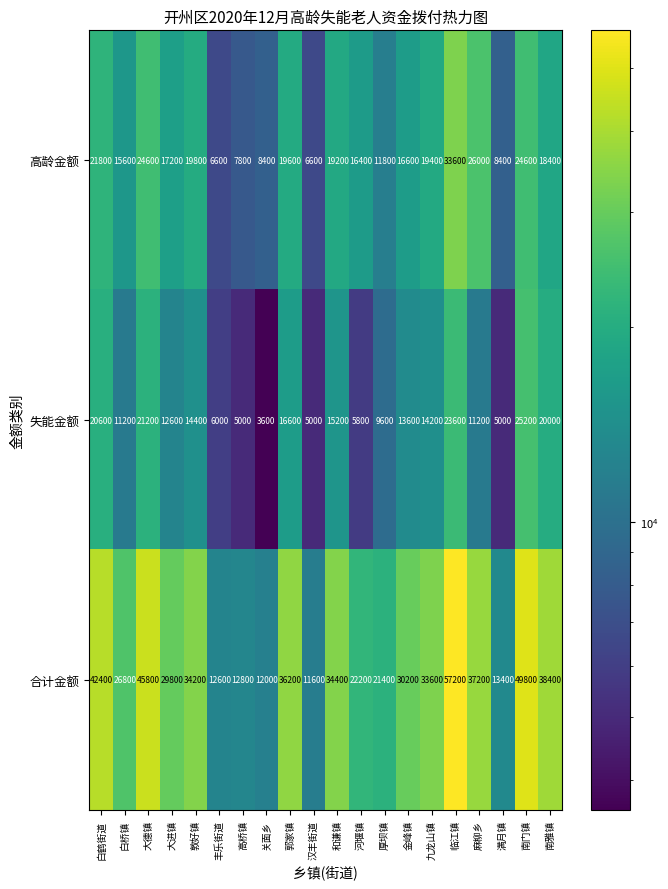

What value does the 高龄金额 series have at 麻柳乡, to the nearest 50?

26000